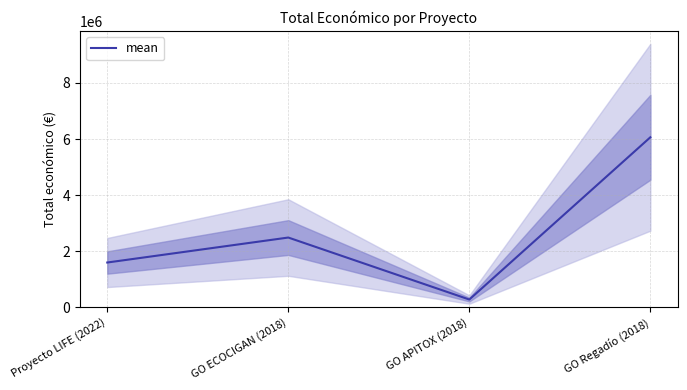

True or false: the data shows 6062169 at GO Regadío (2018).

True